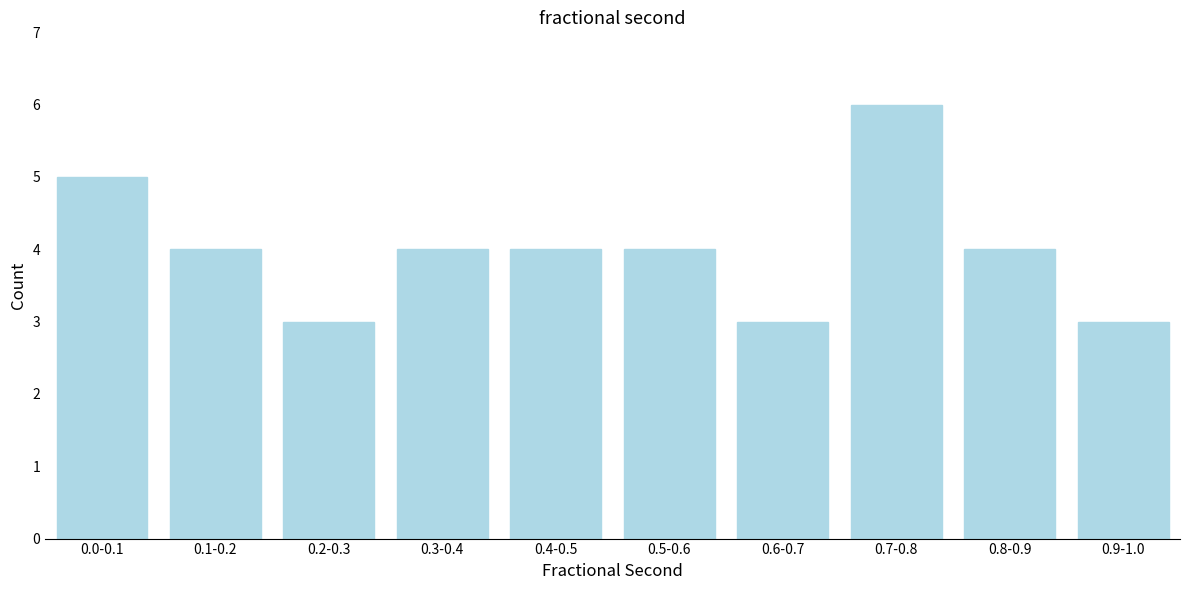

Reading right to left, list all the values displayed in this chart.

3	4	6	3	4	4	4	3	4	5